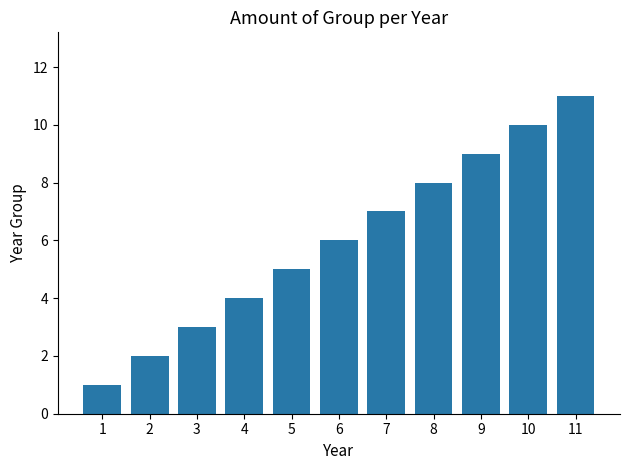

How many categories are shown in the chart?

11